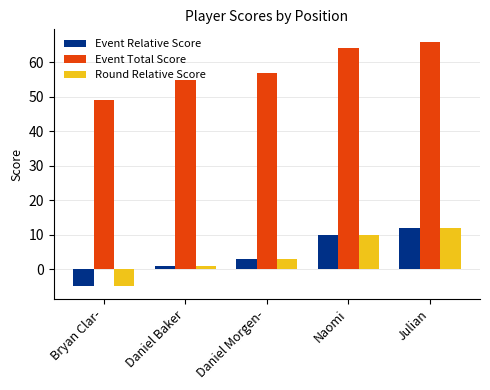

What is the spread (max minus min) of values at Bryan Clar-?

54